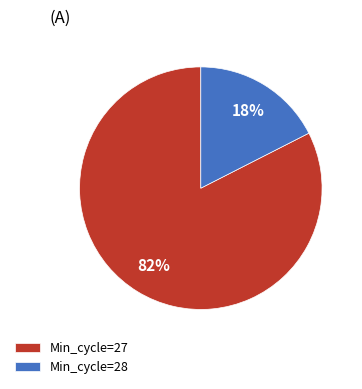

Which category has the biggest portion of the pie?

Min_cycle=27